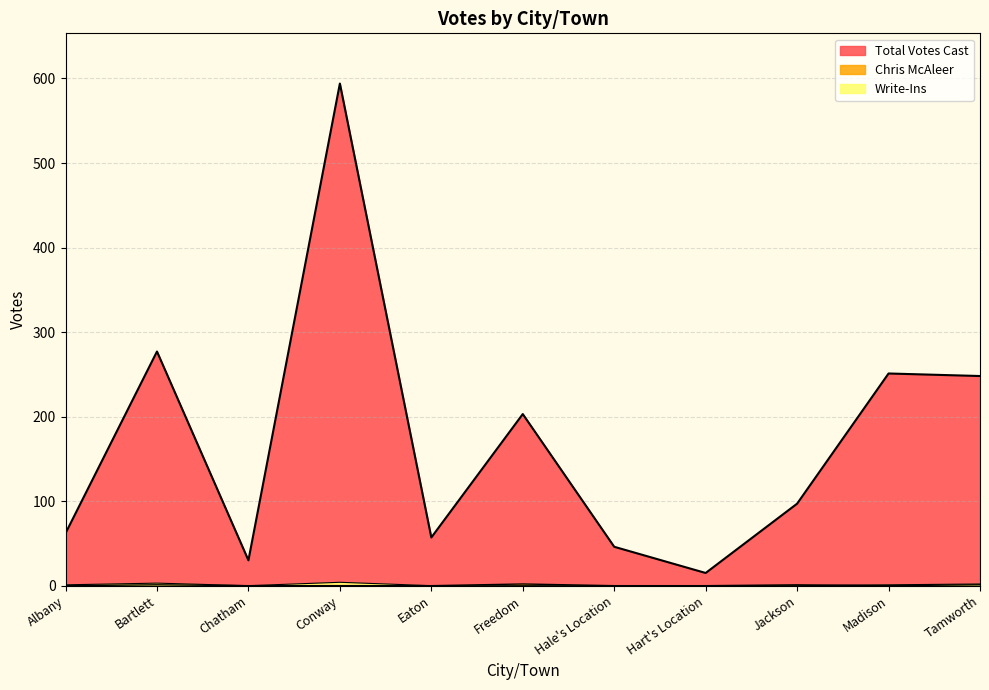

True or false: Write-Ins and Total Votes Cast cross at least once.

False